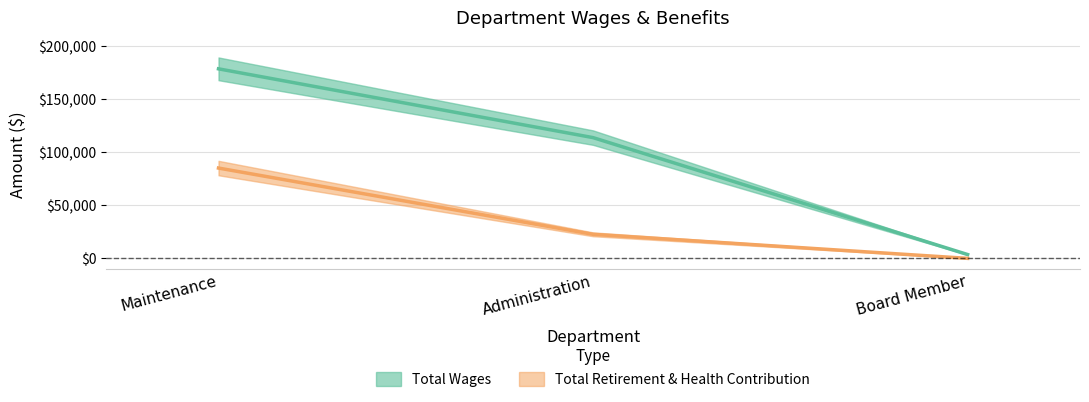

What is the label of the 3rd point from the right?

Maintenance